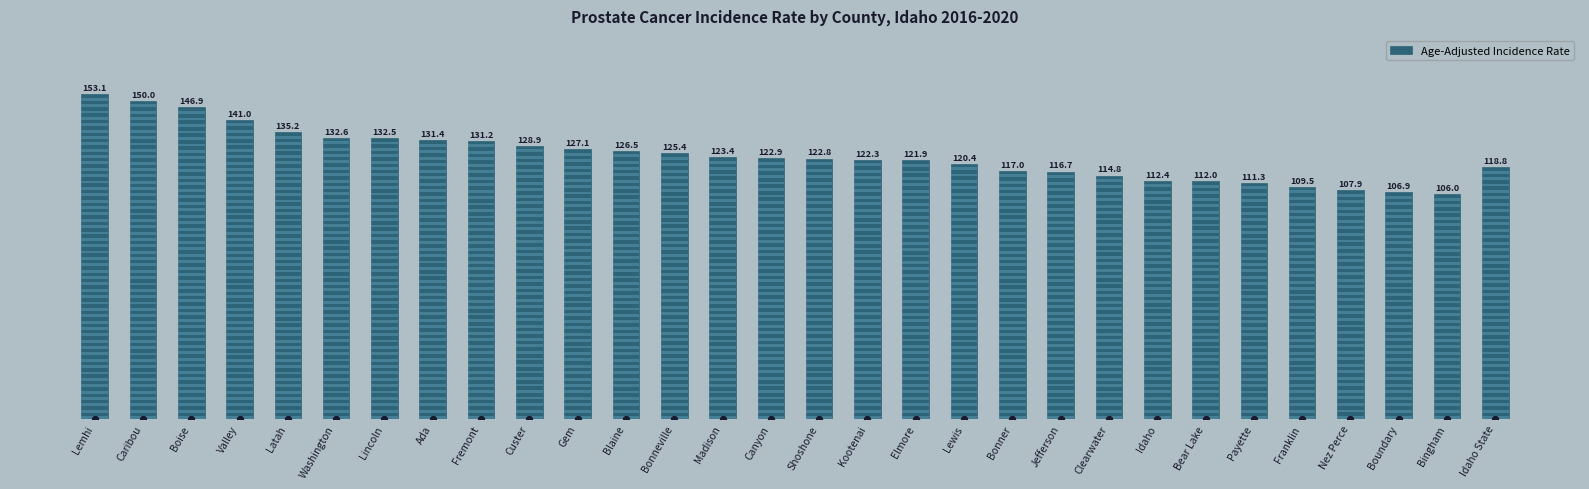

Between Fremont and Bingham, which is larger?

Fremont